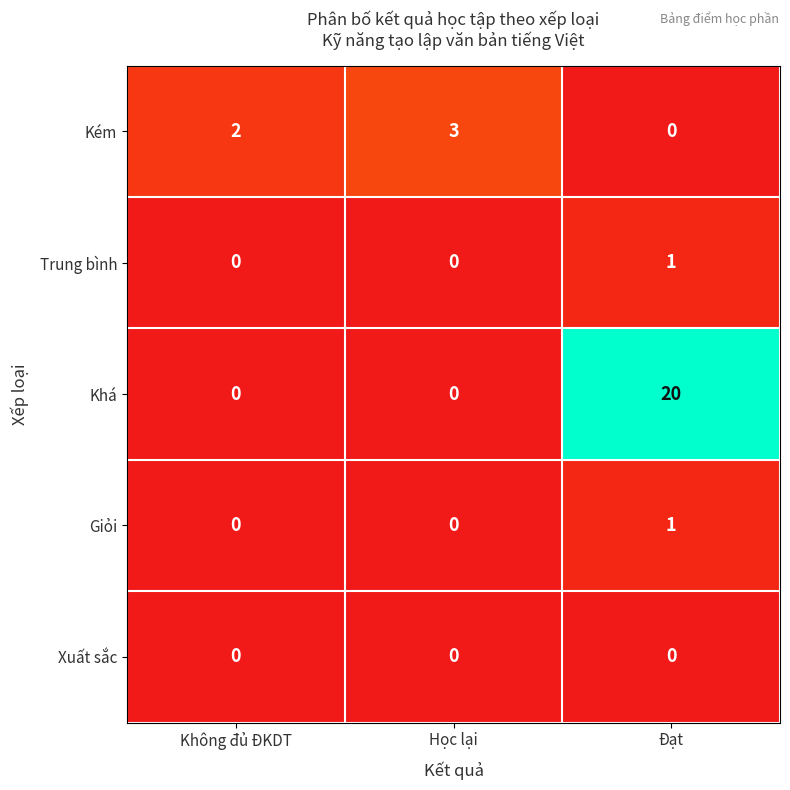

At which category is the sum across all series the highest?

Đạt